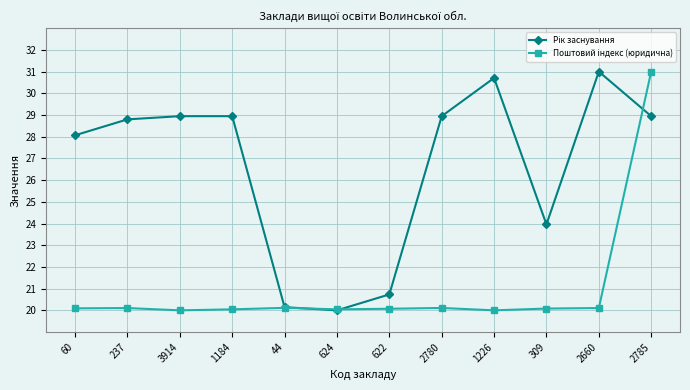

What is the label of the 2nd point from the right?

2660